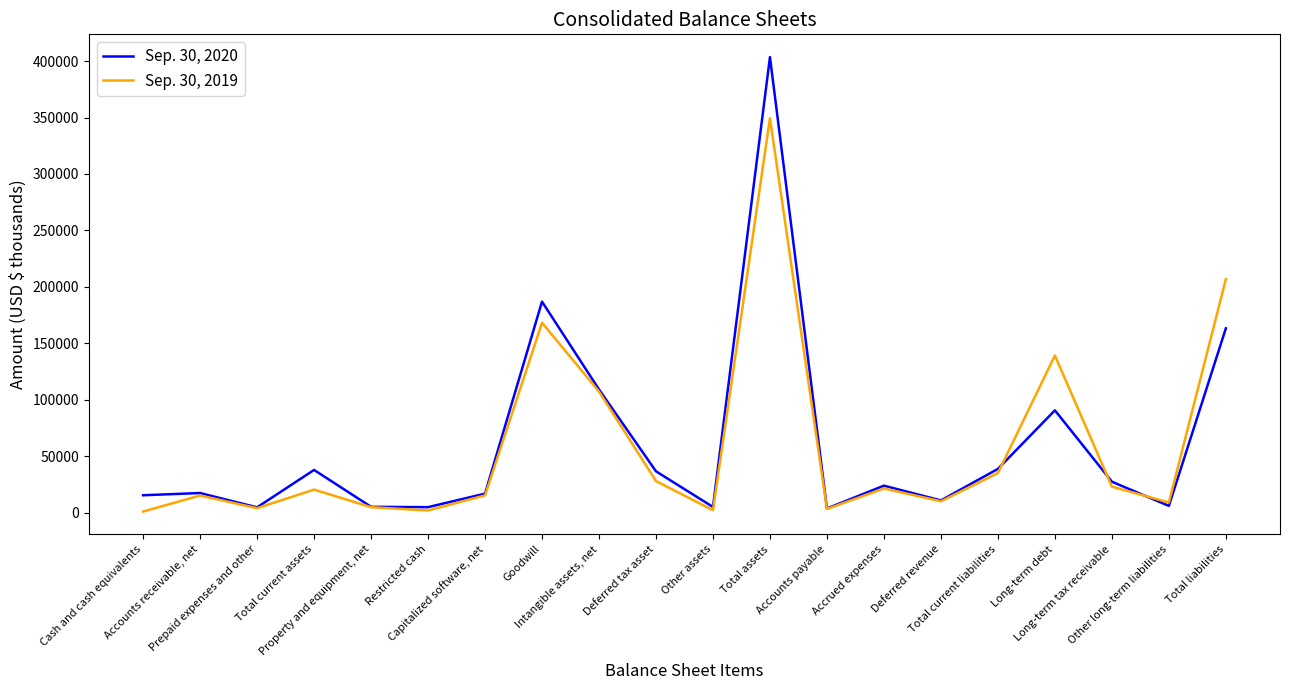

Which label corresponds to the largest value in the chart?

Total assets